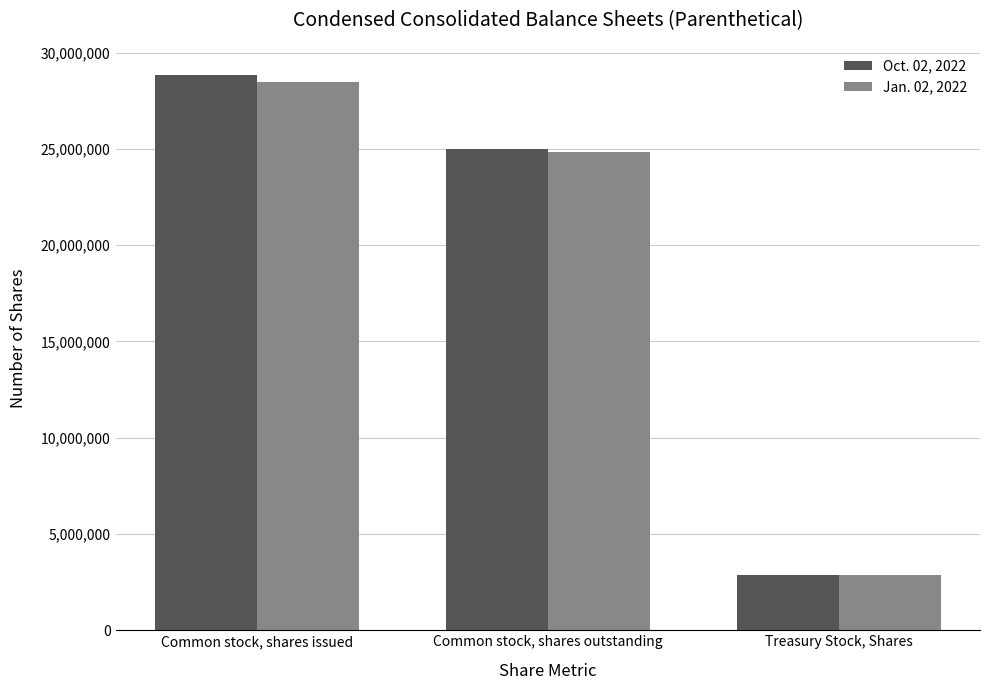

What is the minimum value for Jan. 02, 2022?

2847792